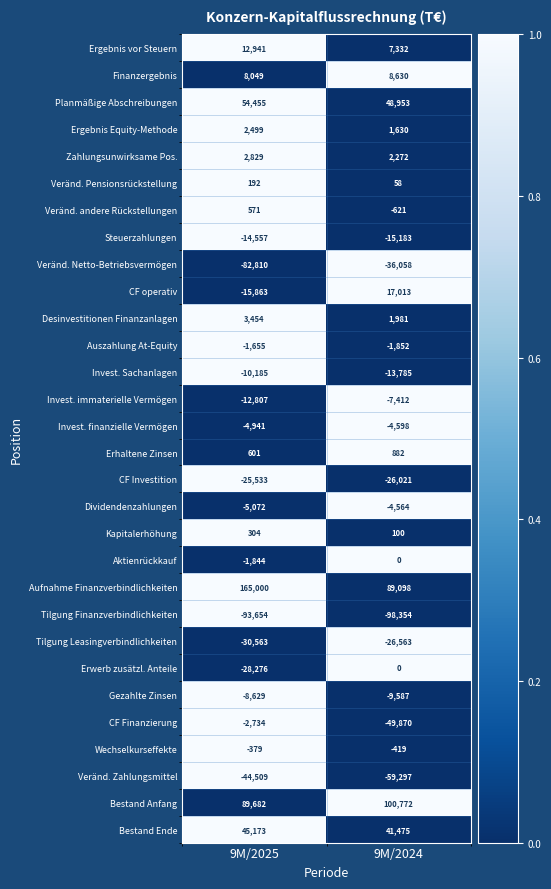

How many data points does each series have?

2